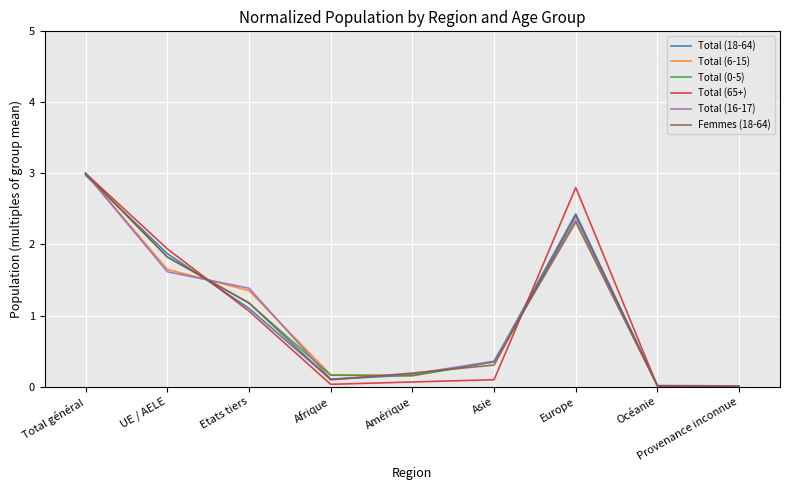

At which label is Total (16-17) closest to 1?

Etats tiers